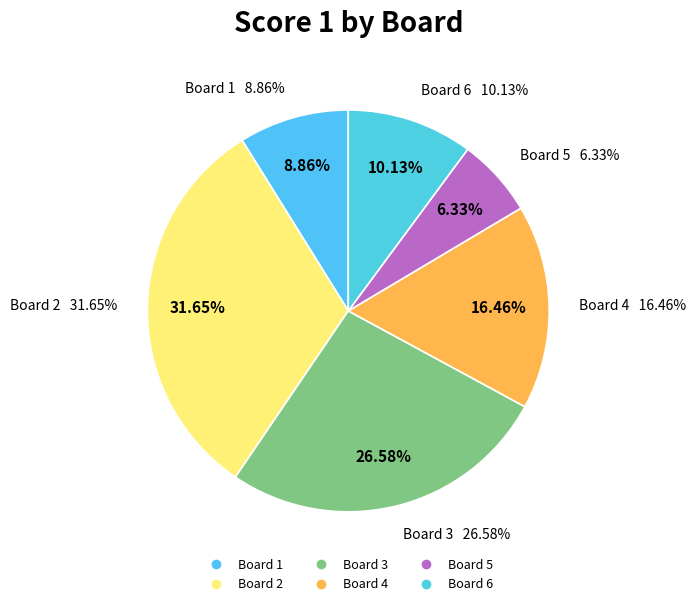

Is it true that Board 2 is 17% of the pie?

False